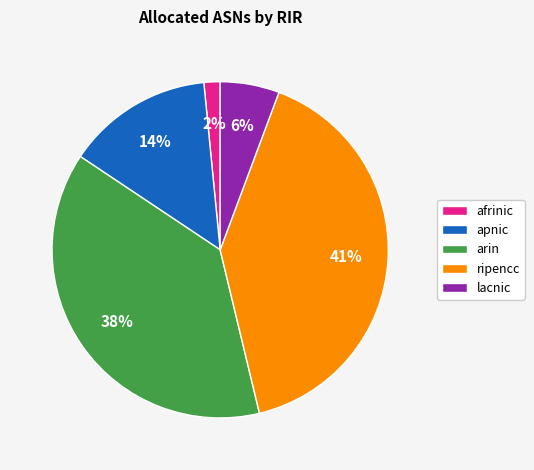

Combined, do arin and apnic account for over 50%?

Yes